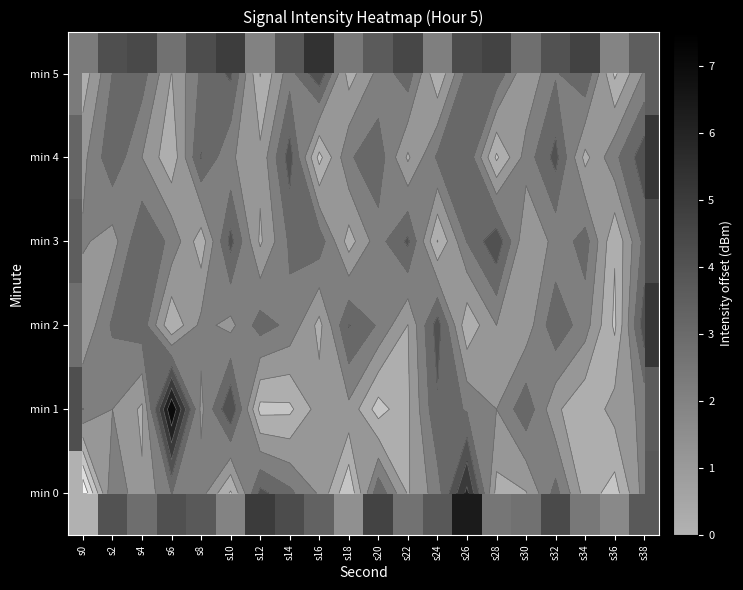

At how many categories does at least one series exceed 2?

20